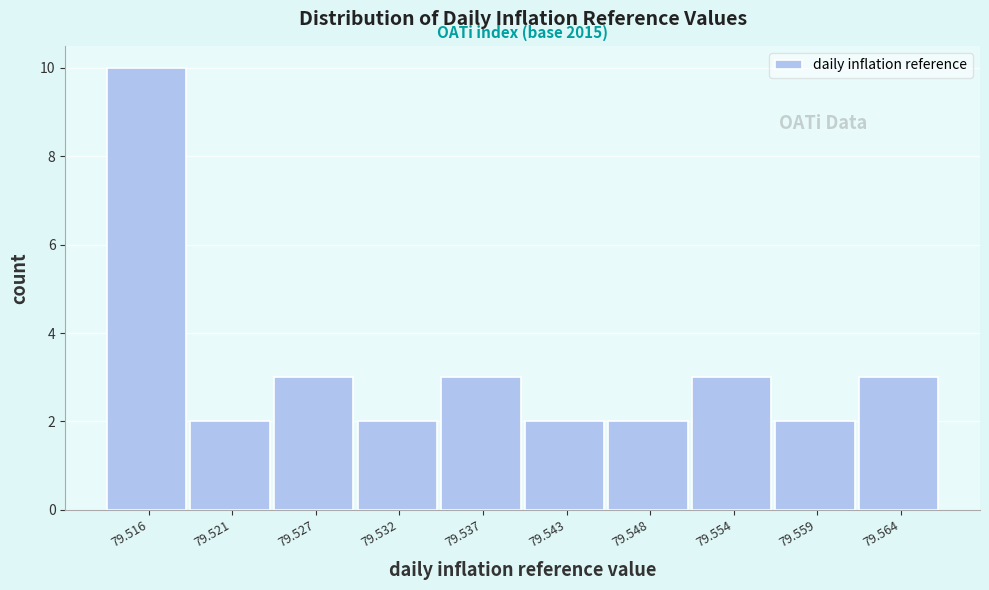

Reading right to left, transcribe all the data shown in this chart.

79.564=3	79.559=2	79.554=3	79.548=2	79.543=2	79.537=3	79.532=2	79.527=3	79.521=2	79.516=10